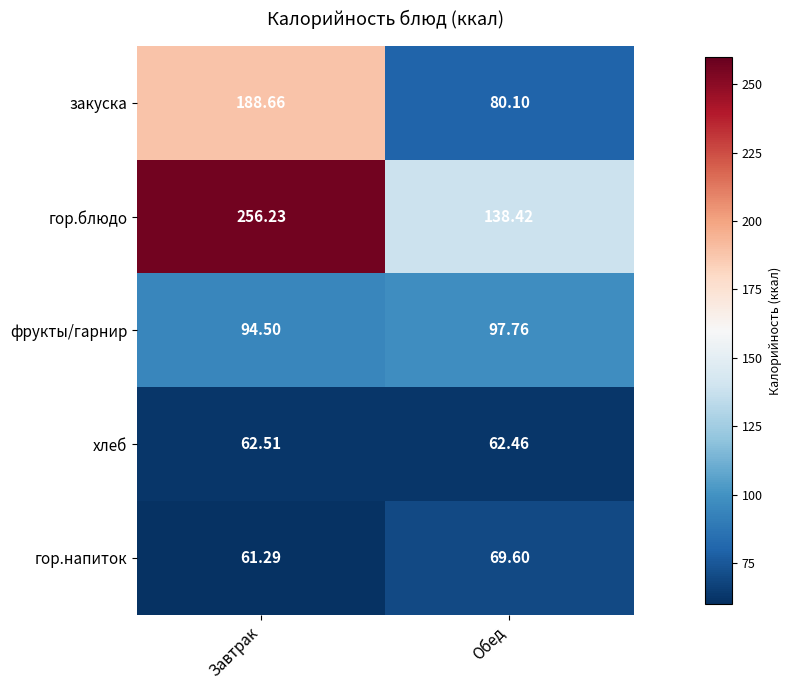

At which label does фрукты/гарнир first exceed 97?

Обед